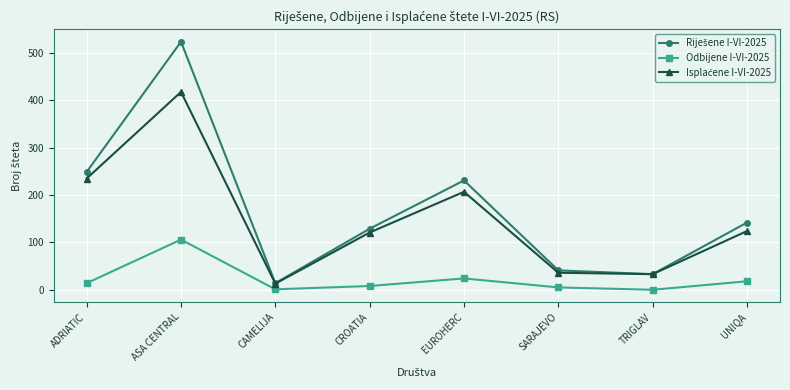

At which label does Odbijene I-VI-2025 reach its peak?

ASA CENTRAL